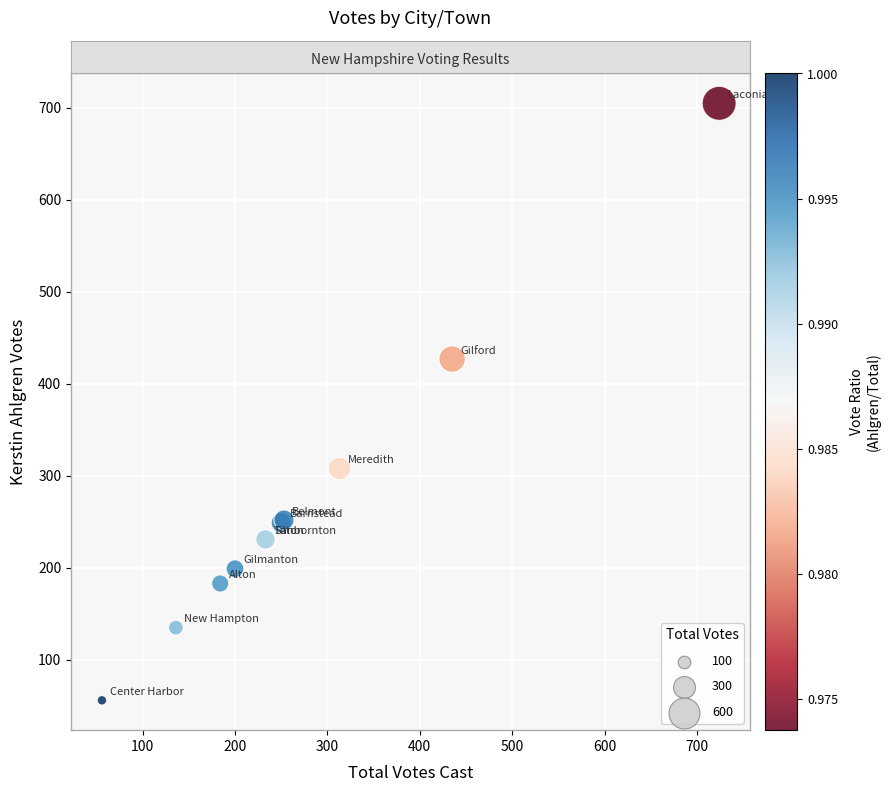

What Y value in the scatter plot is closest to 380?

427